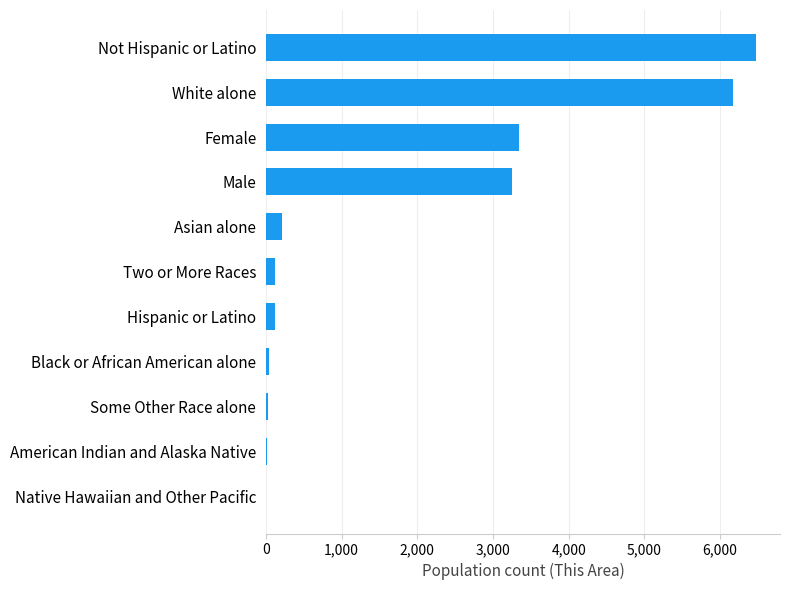

What is the greatest value displayed?

6468